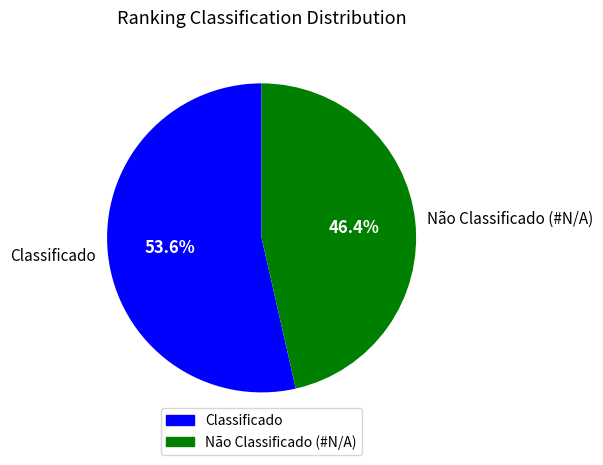

Is the sum of Não Classificado (#N/A) and Classificado greater than half?

Yes